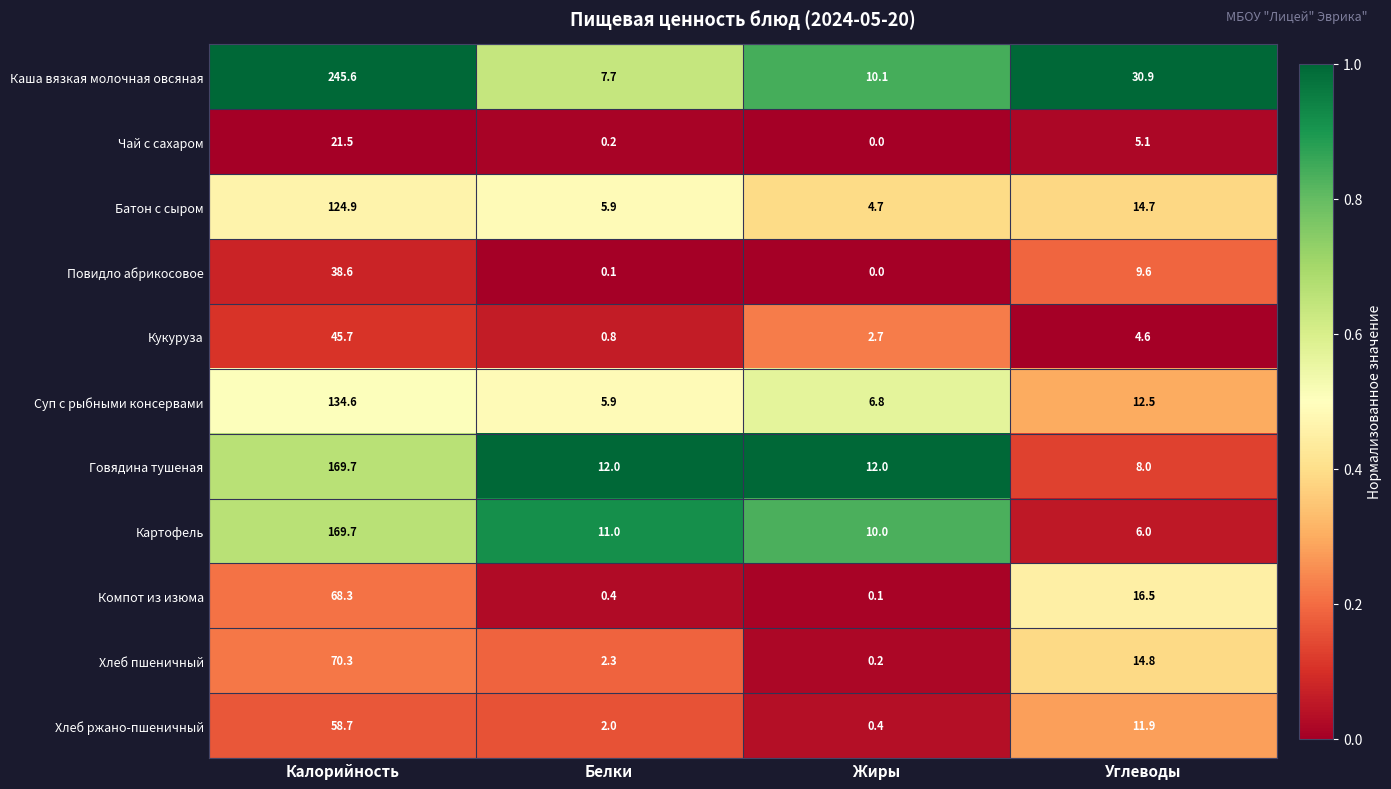

How many series are shown in this chart?

11